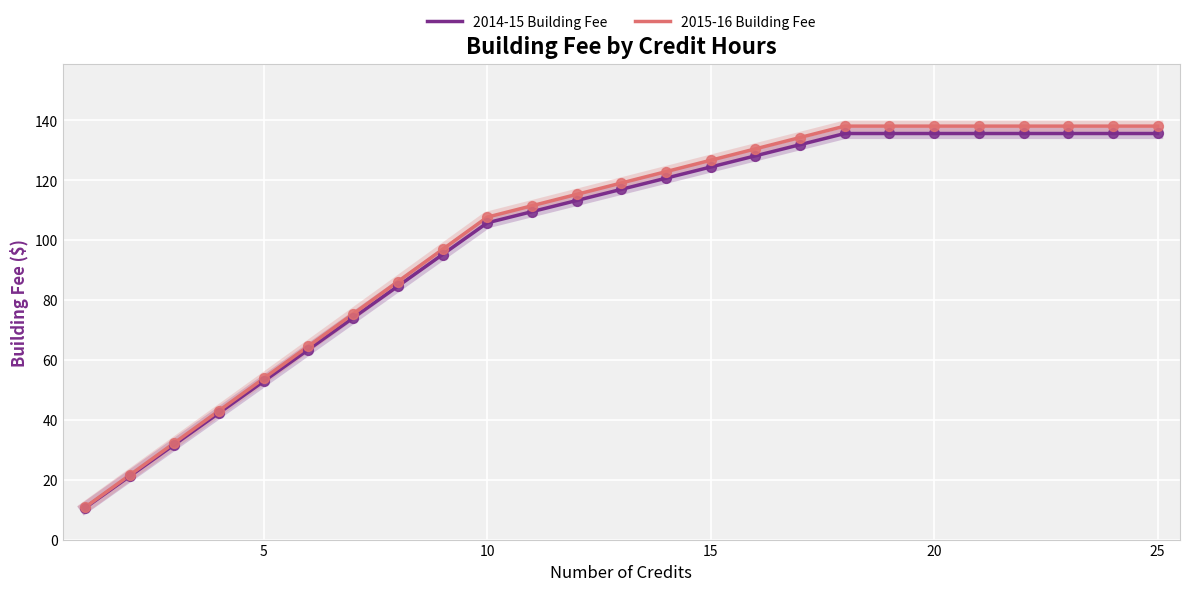

What is the maximum value for 2014-15 Building Fee?

135.6